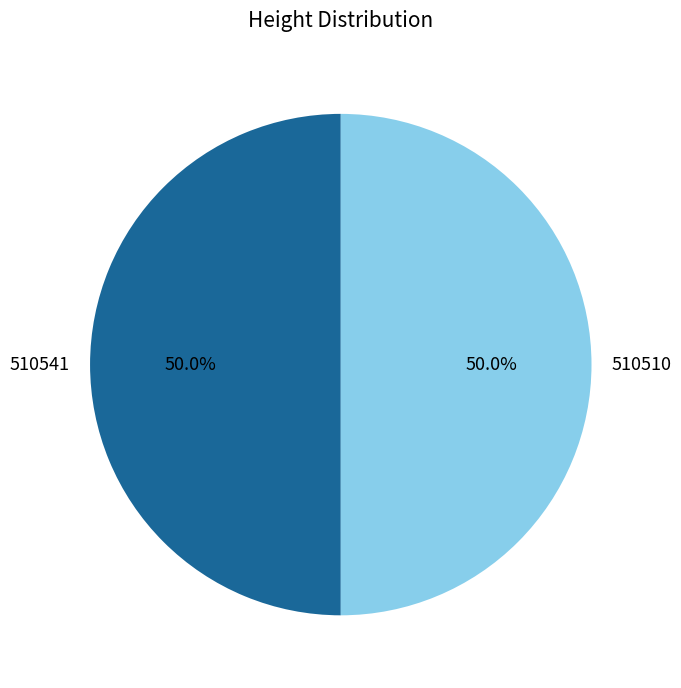

How many segments does this pie chart have?

2